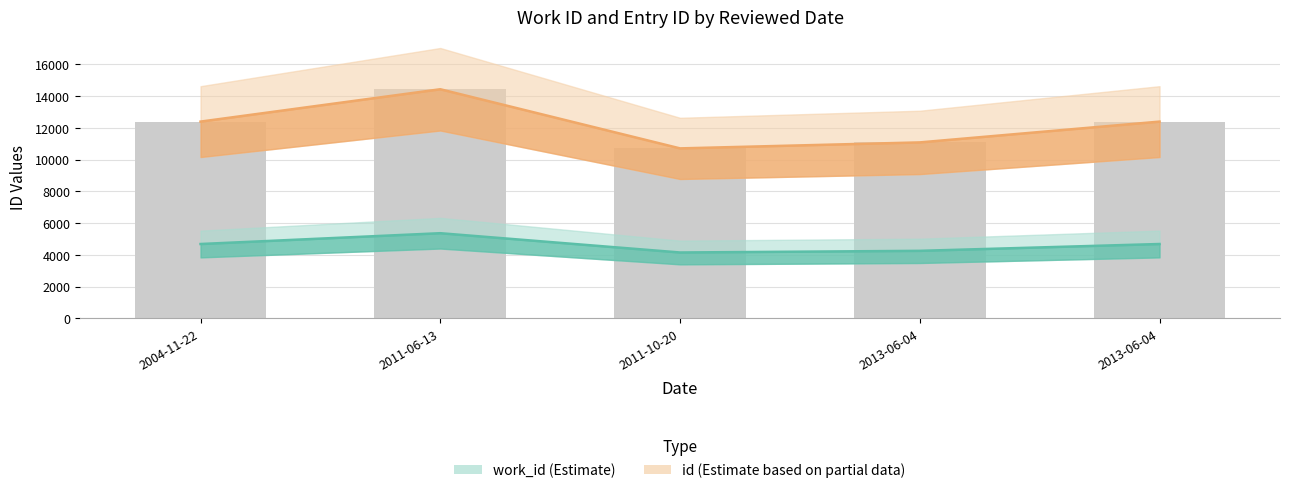

Reading left to right, list all the values displayed in this chart.

work_id: 2004-11-22=4685	2011-06-13=5366	2011-10-20=4151	2013-06-04=4255	2013-06-04=4685
id: 2004-11-22=12397	2011-06-13=14436	2011-10-20=10710	2013-06-04=11087	2013-06-04=12397